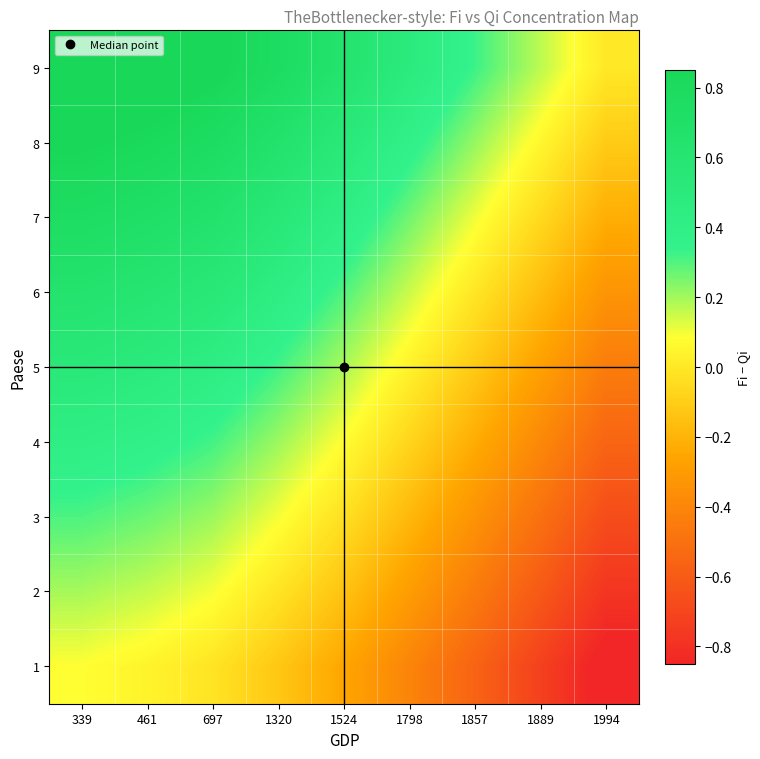

Reading right to left, extract all data points from this chart.

1: 1994=-0.9	1889=-0.7	1857=-0.6	1798=-0.4	1524=-0.3	1320=-0.1	697=-0.0	461=0.0	339=0.1
2: 1994=-0.8	1889=-0.6	1857=-0.5	1798=-0.3	1524=-0.1	1320=-0.0	697=0.1	461=0.2	339=0.2
3: 1994=-0.7	1889=-0.5	1857=-0.3	1798=-0.2	1524=-0.0	1320=0.1	697=0.2	461=0.3	339=0.3
4: 1994=-0.6	1889=-0.4	1857=-0.2	1798=-0.1	1524=0.1	1320=0.2	697=0.3	461=0.4	339=0.4
5: 1994=-0.4	1889=-0.3	1857=-0.1	1798=0.0	1524=0.2	1320=0.3	697=0.4	461=0.5	339=0.5
6: 1994=-0.3	1889=-0.2	1857=-0.0	1798=0.1	1524=0.3	1320=0.4	697=0.5	461=0.6	339=0.6
7: 1994=-0.2	1889=-0.1	1857=0.1	1798=0.3	1524=0.4	1320=0.5	697=0.7	461=0.7	339=0.7
8: 1994=-0.1	1889=0.1	1857=0.2	1798=0.4	1524=0.5	1320=0.7	697=0.8	461=0.8	339=0.9
9: 1994=0.0	1889=0.2	1857=0.3	1798=0.5	1524=0.6	1320=0.8	697=0.9	461=0.9	339=1.0